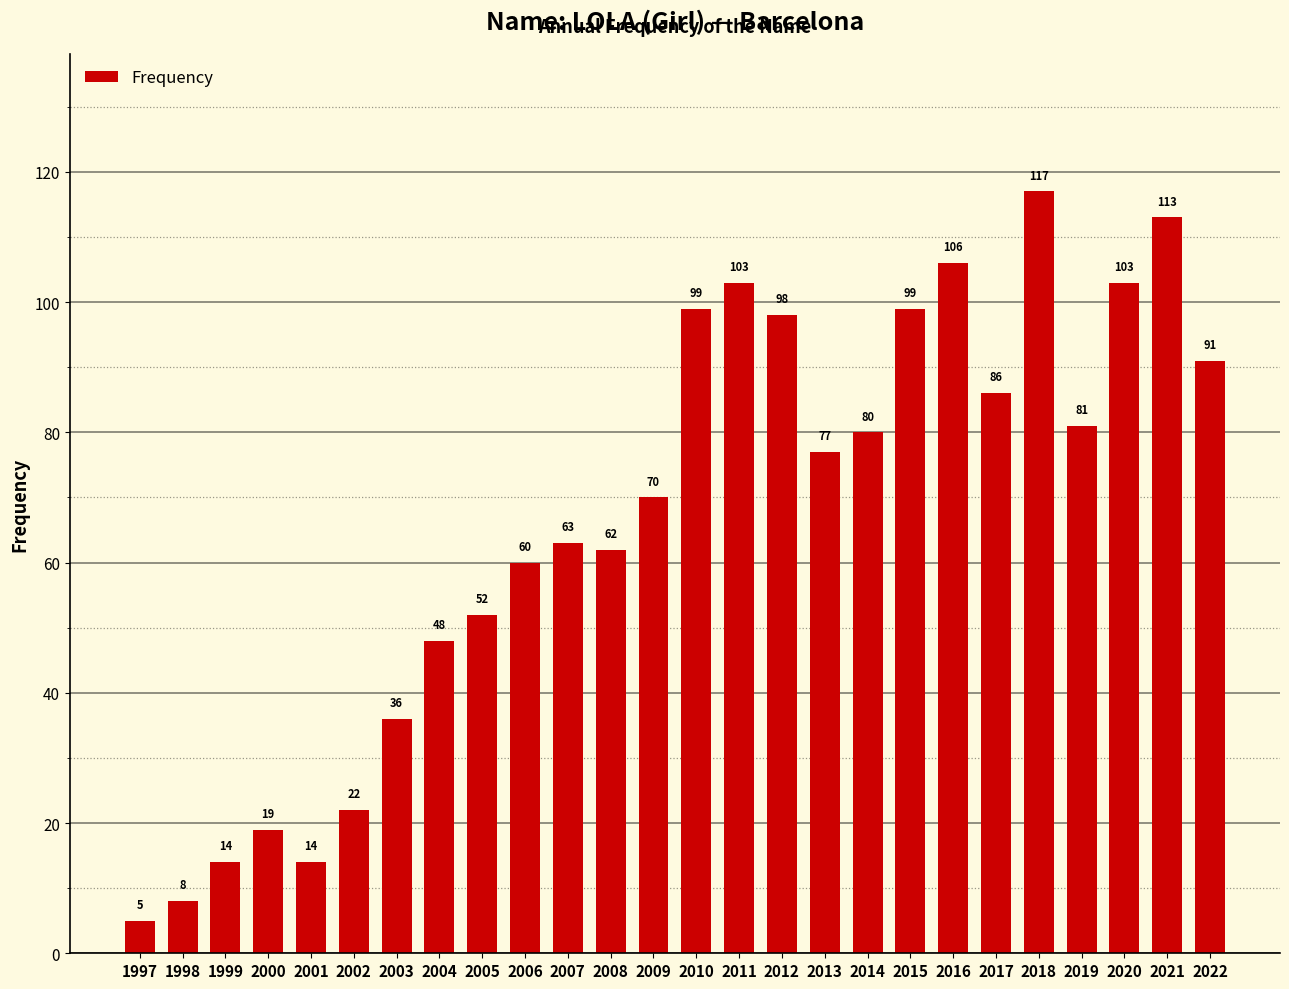

Is it true that the value at 1999 is 14?

True